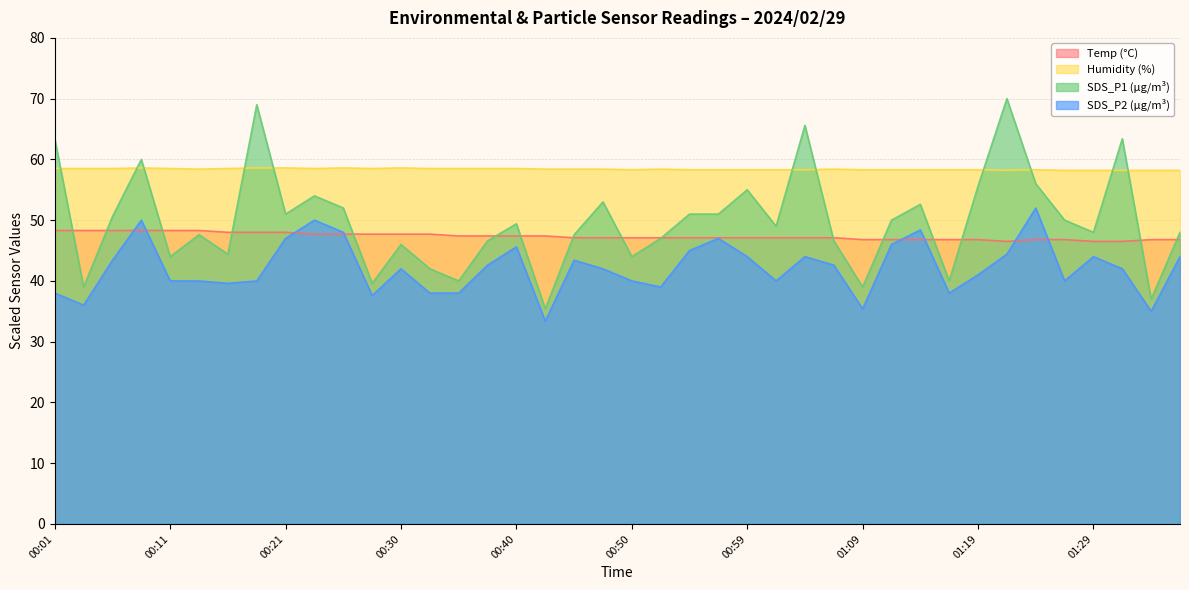

Between 00:11 and 01:04, which series saw the biggest shift?

SDS_P1